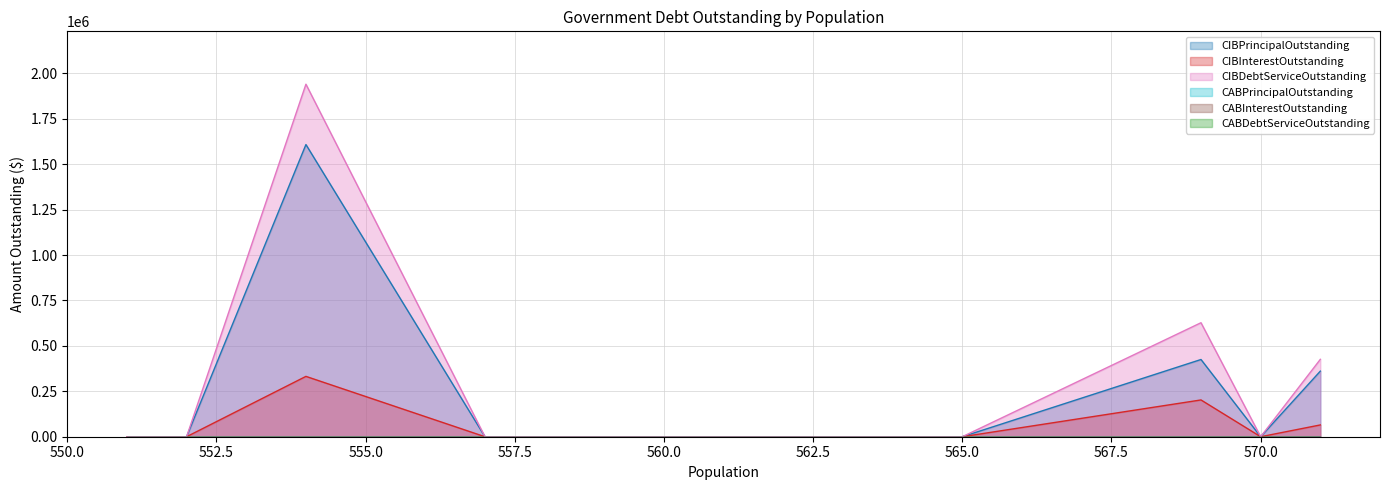

True or false: CIBDebtServiceOutstanding has more than 0 interior local peaks.

True